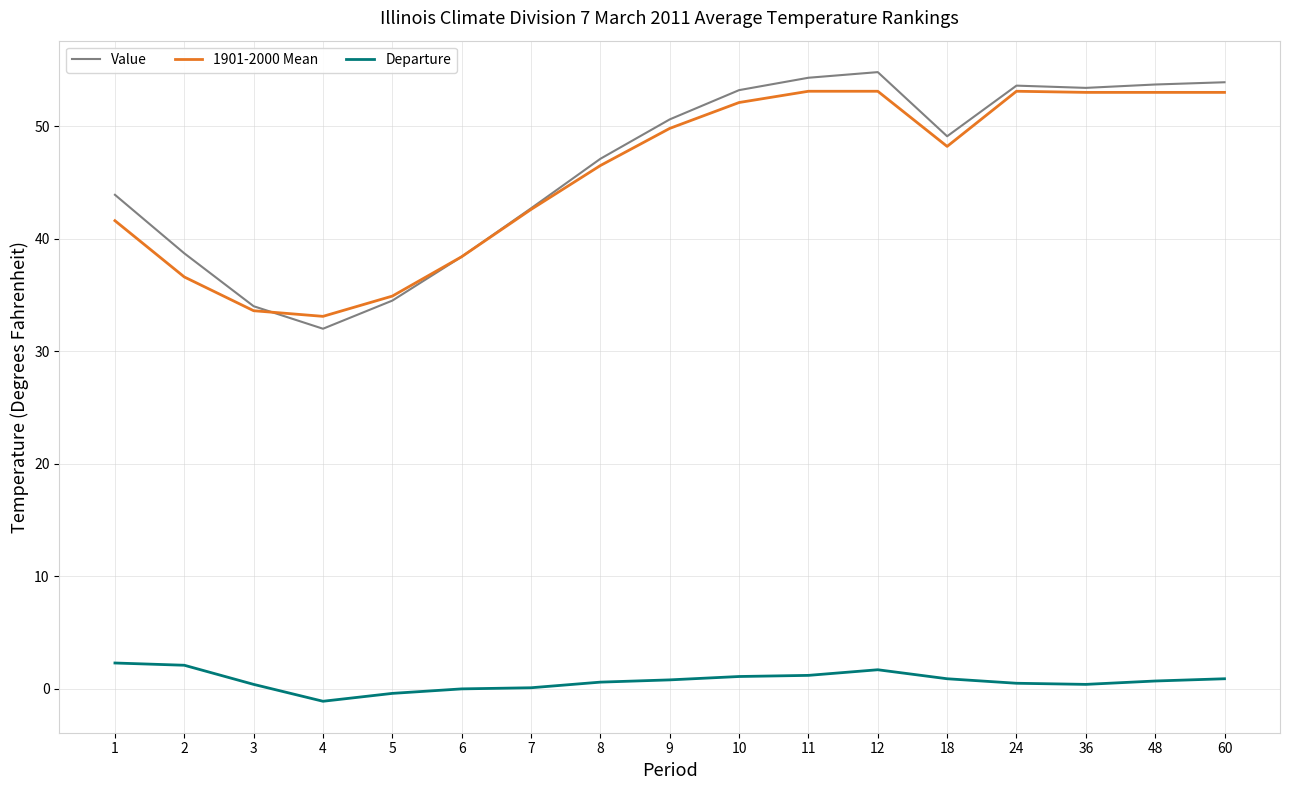

How many lines are shown in the chart?

3